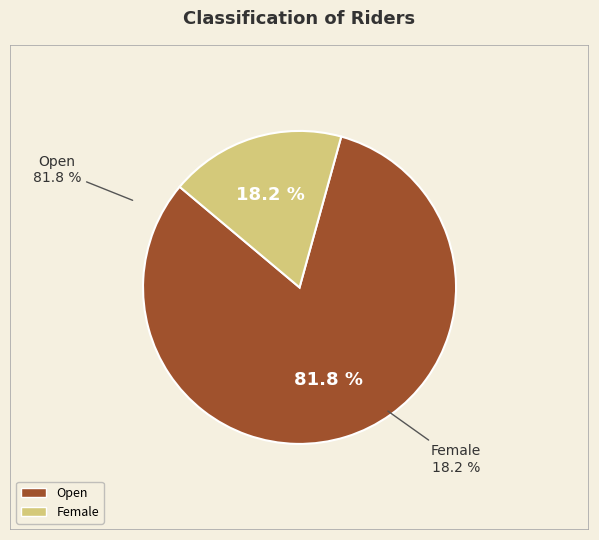

Is it true that Open is 82% of the pie?

True